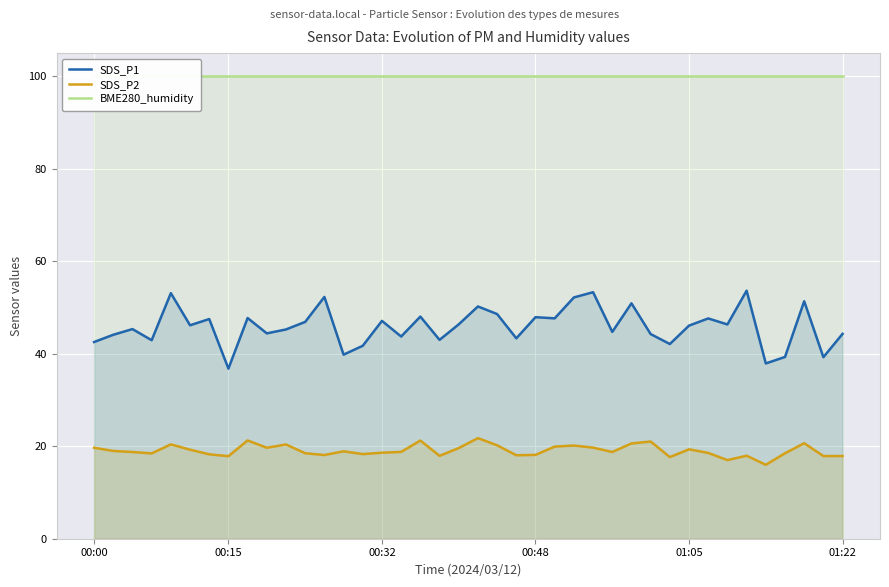

True or false: SDS_P2 and SDS_P1 intersect in this chart.

False